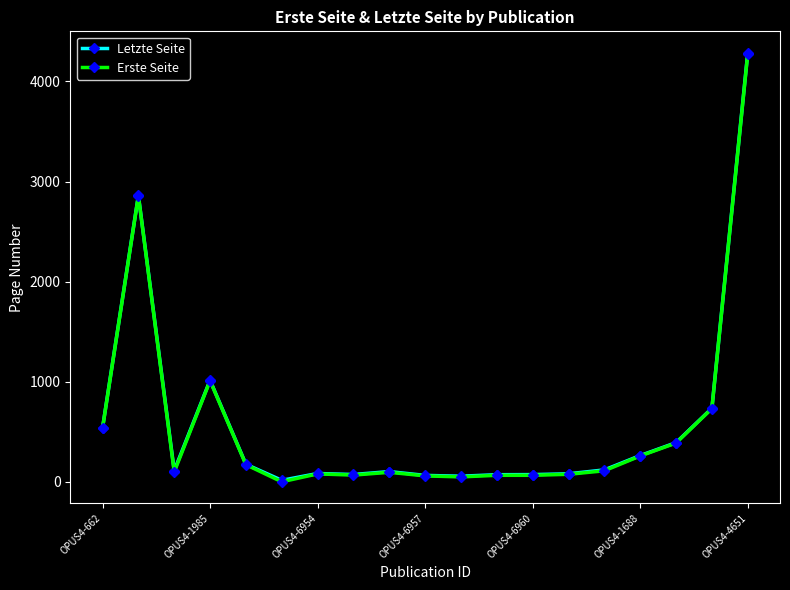

At how many categories does at least one series exceed 340?

6